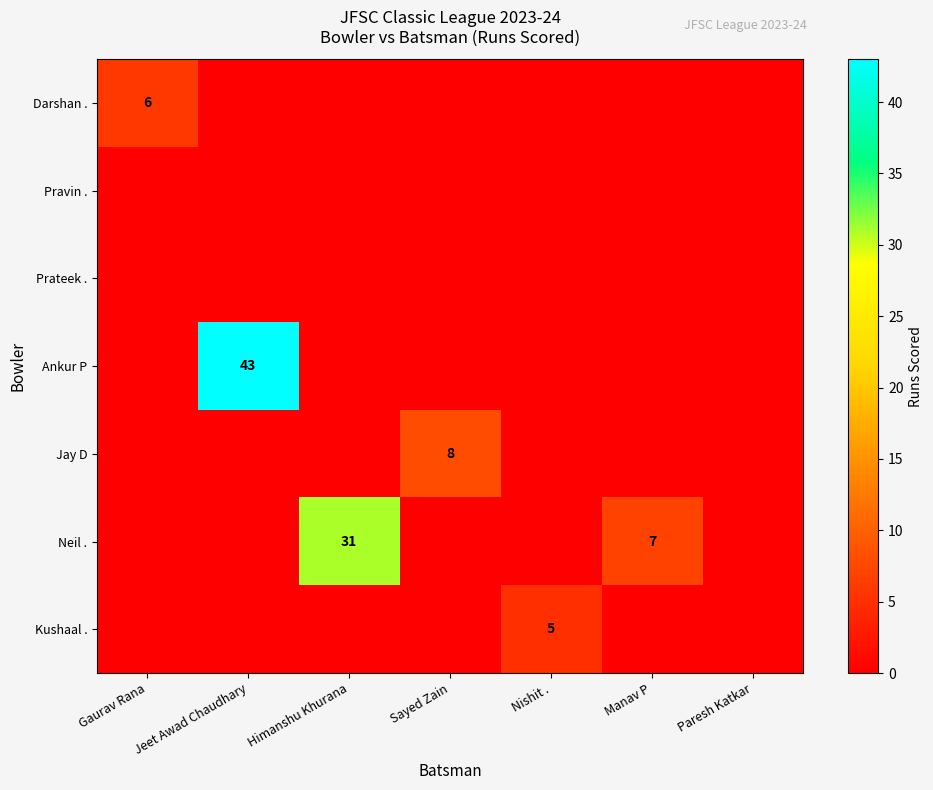

The value of Kushaal . at Nishit . is 5. True or false?

True